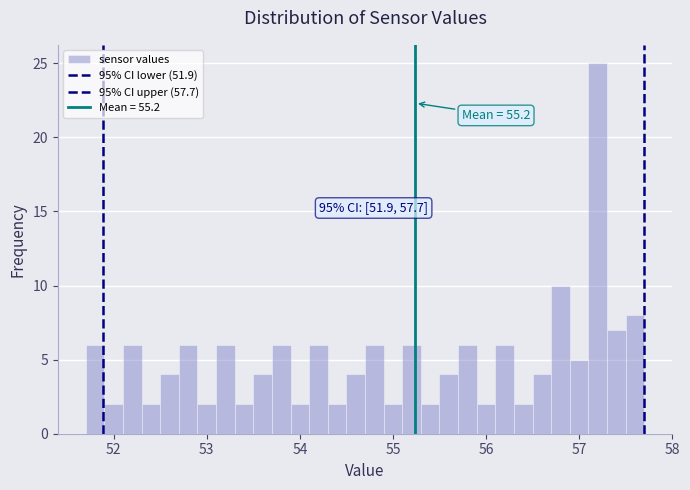

Read against the x-axis, roughly where is the centre of the tallest bar?

57.2